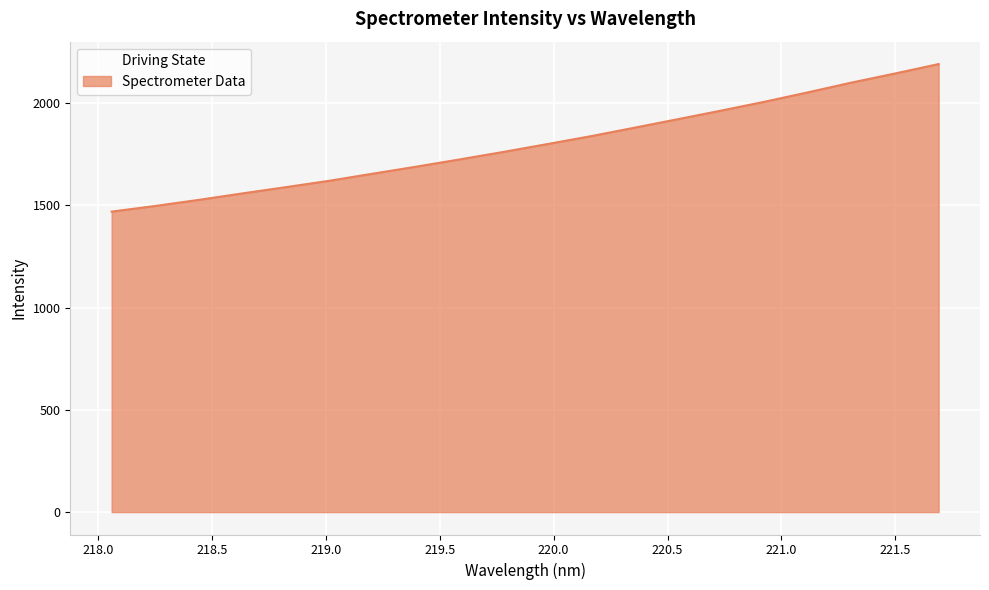

What is the difference between the maximum and minimum values?

721.7